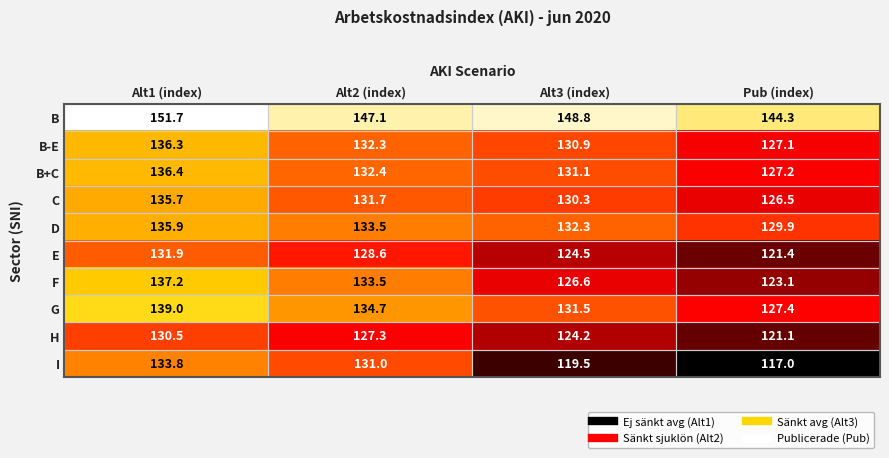

Between Alt3 (index) and Pub (index), which series saw the biggest shift?

B